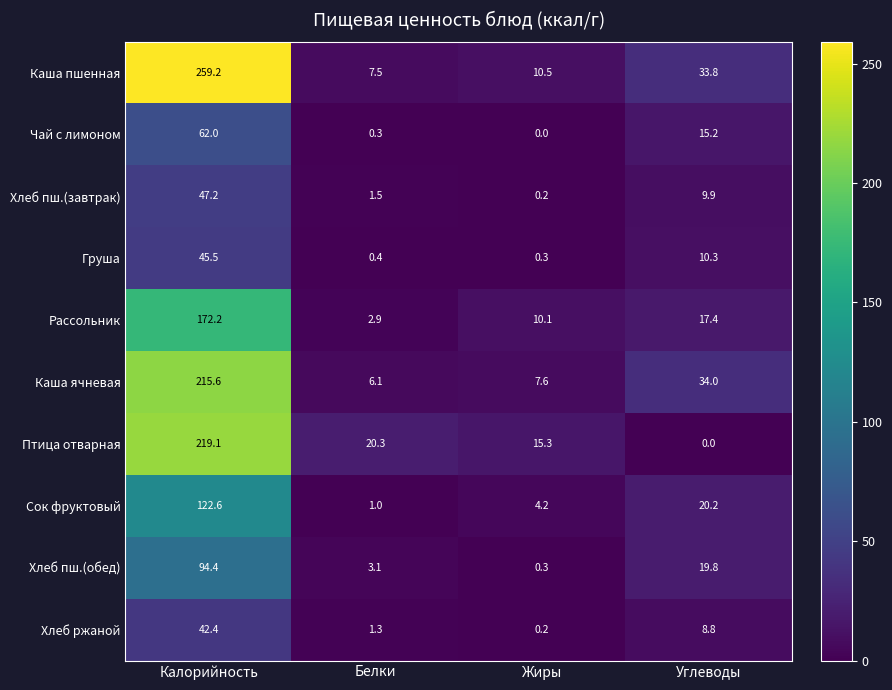

What is the difference between the highest and lowest values at Белки?

20.0